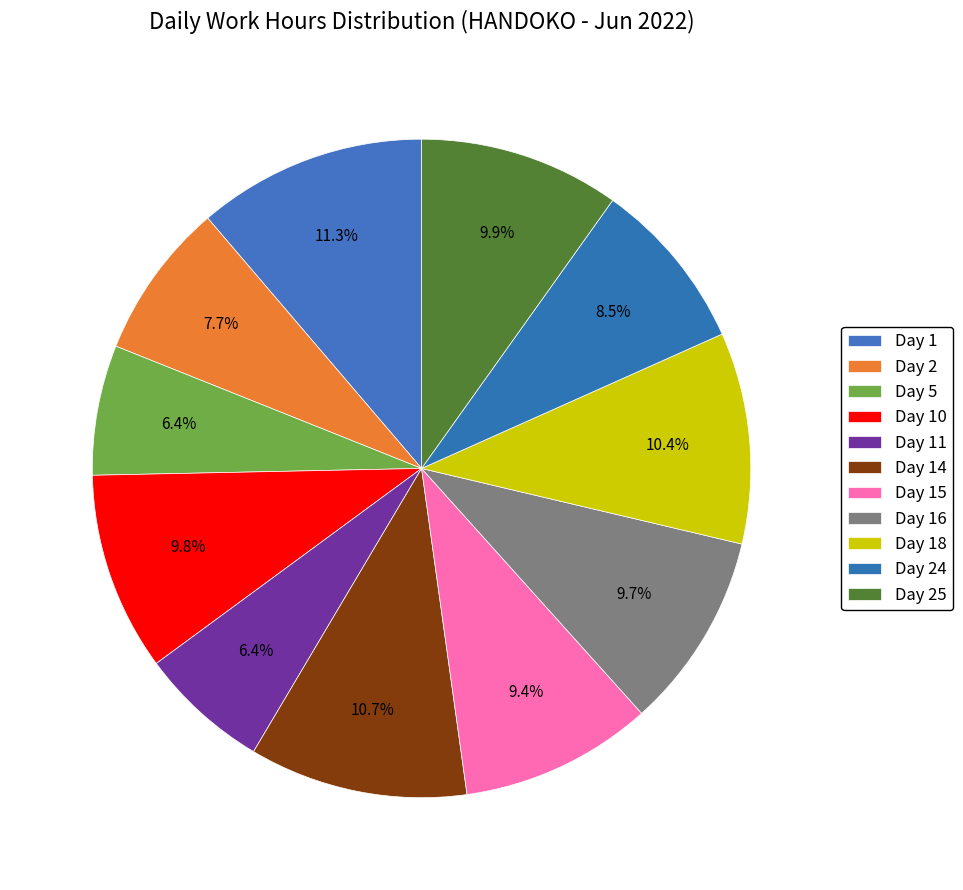

How many slices are in this pie chart?

11